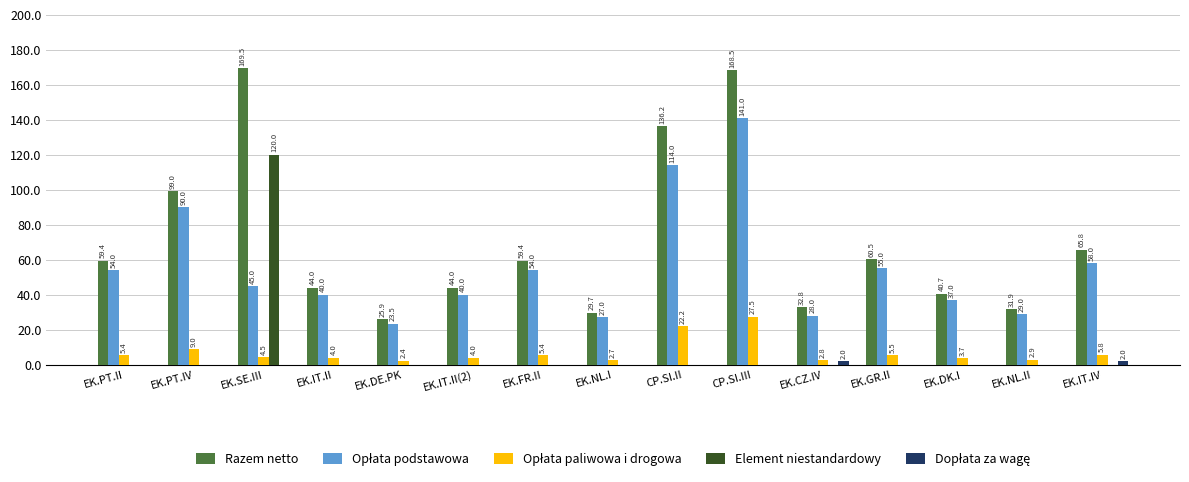

Which series has the widest spread of values?

Razem netto